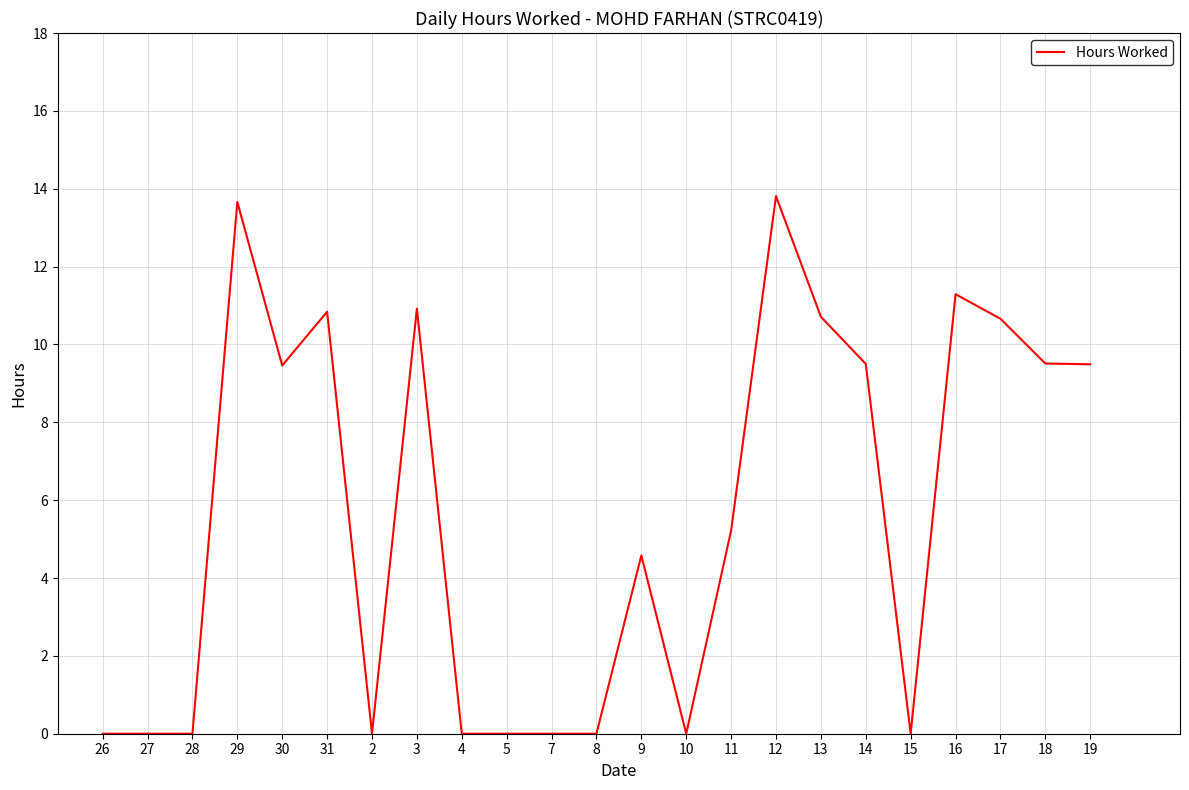

What is the difference between the maximum and minimum values?

13.8